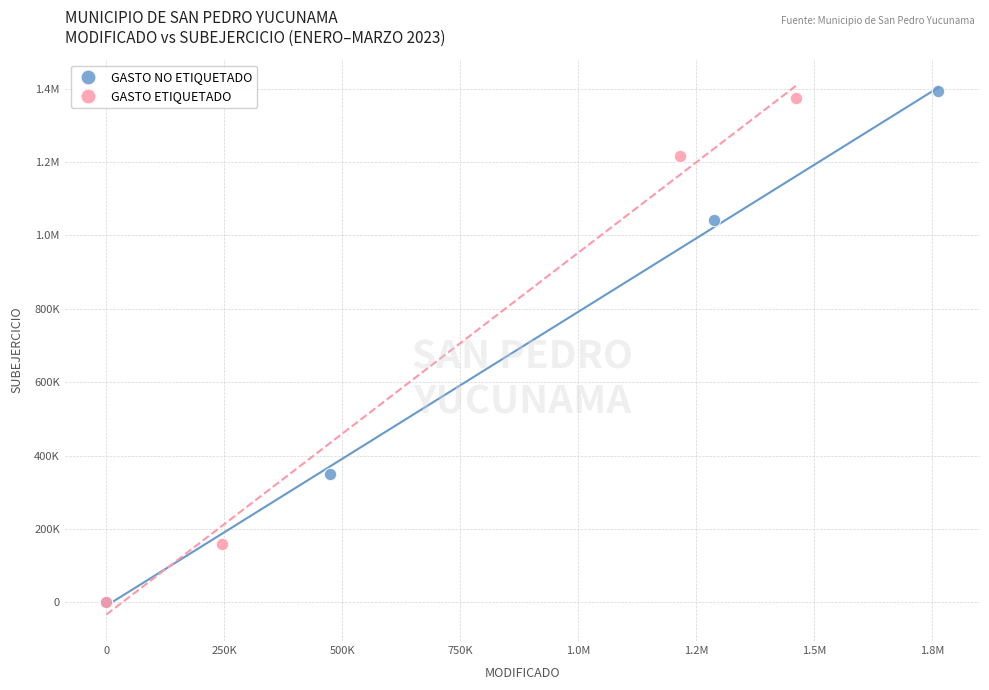

What are all the series names shown in the legend?

GASTO NO ETIQUETADO, GASTO ETIQUETADO